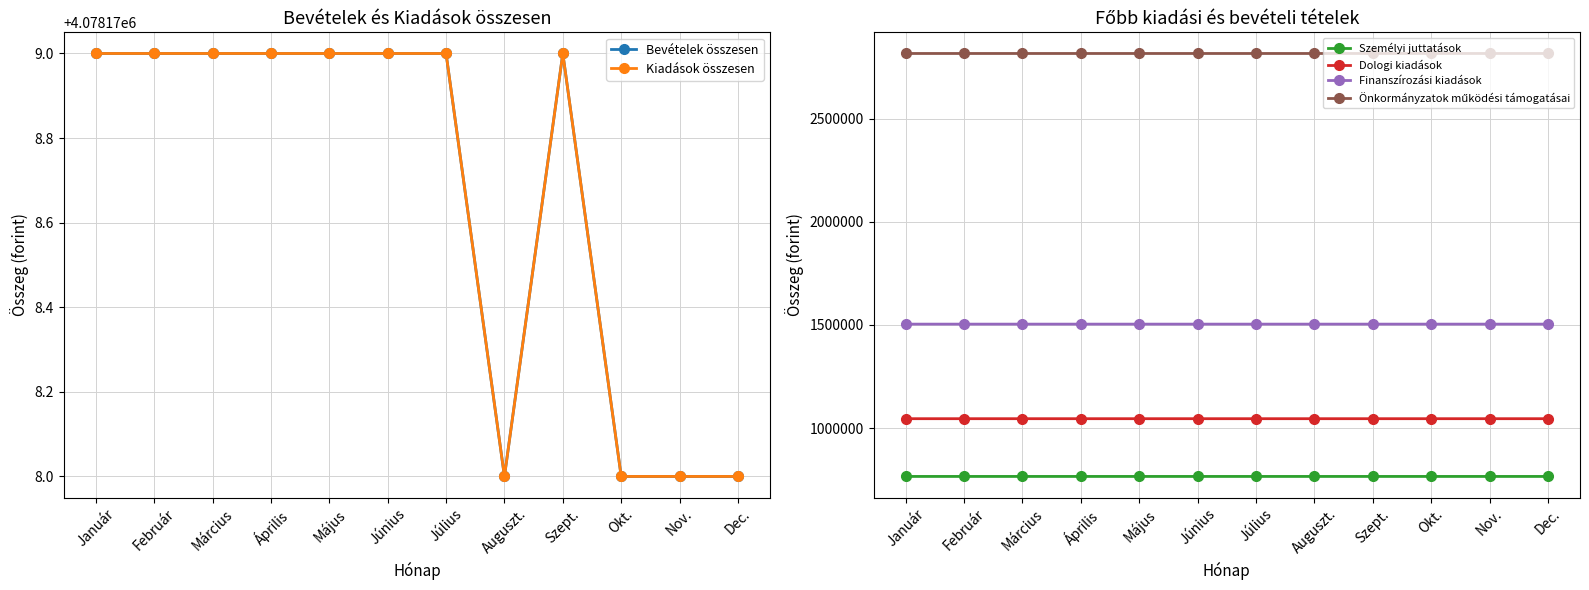

What is the difference between the maximum and second lowest values in the Bevételek összesen series?

1